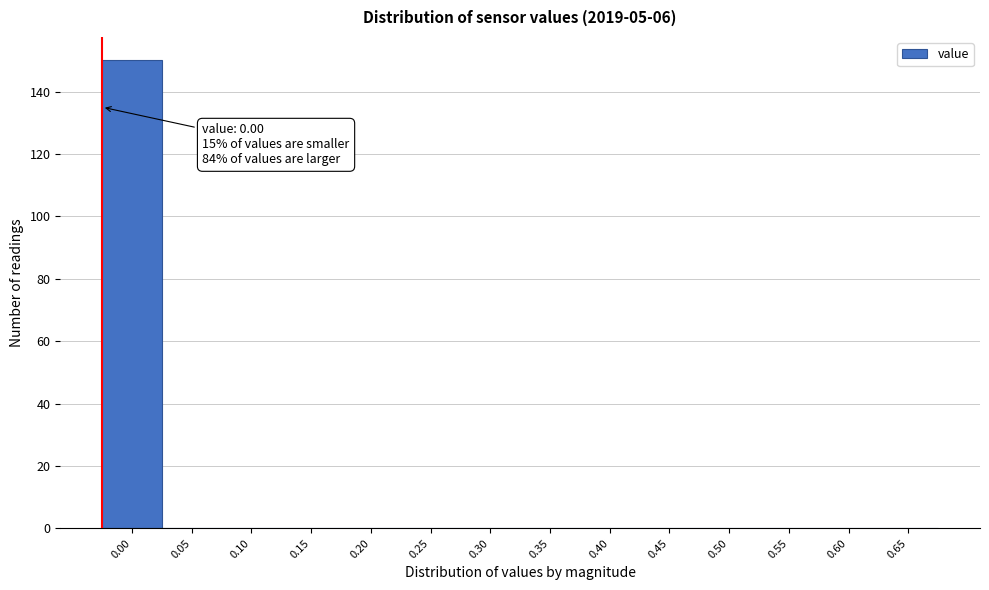

Reading left to right, extract all data points from this chart.

0.00=150	0.05=0	0.10=0	0.15=0	0.20=0	0.25=0	0.30=0	0.35=0	0.40=0	0.45=0	0.50=0	0.55=0	0.60=0	0.65=0